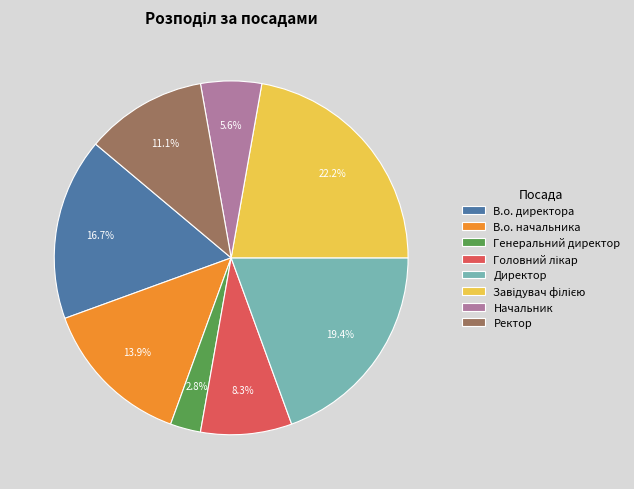

To the nearest percent, what is the difference between the largest and smallest slice percentages?

19%